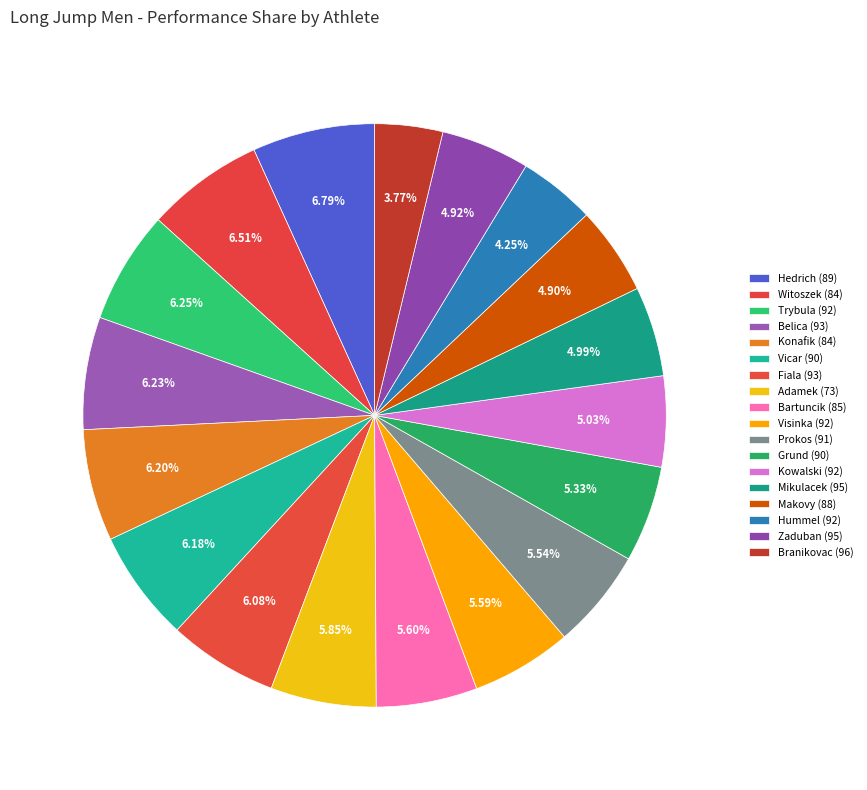

Count the number of slices in the pie.

18